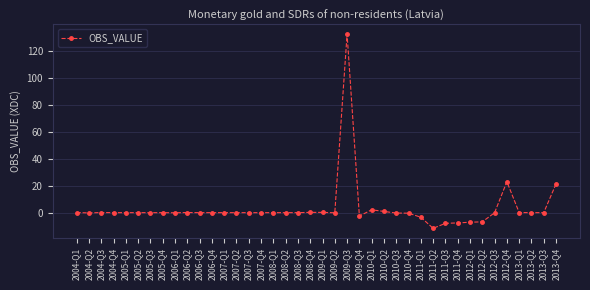

What is the value of the 23rd point from the left?

132.1